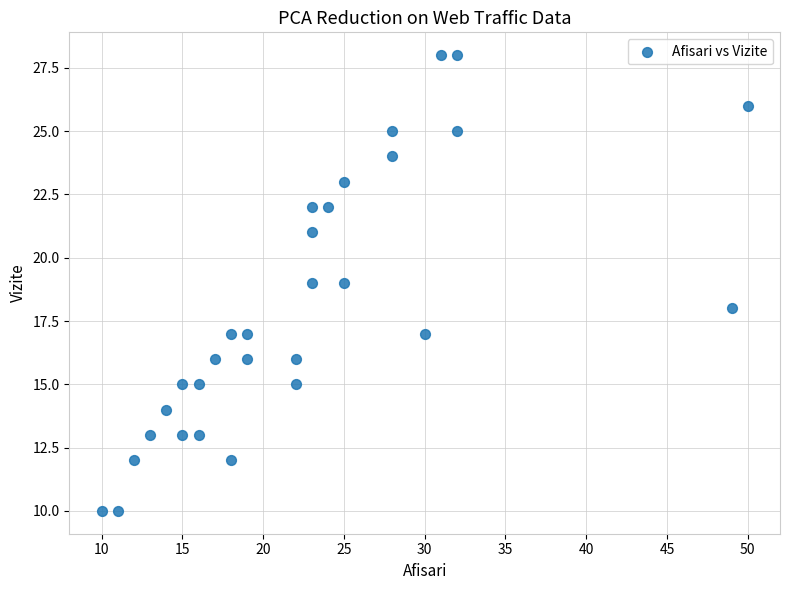

What is the range of Y values (max minus min)?

18